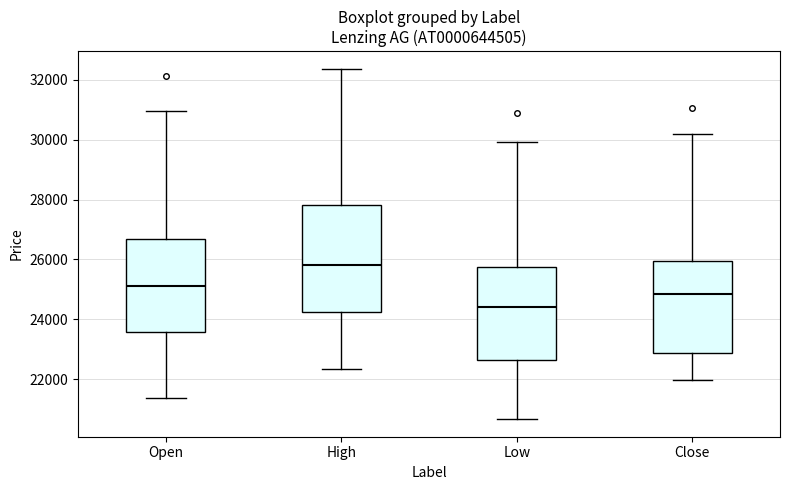

Reading left to right, transcribe this box plot: for each box, give where its median line is, the range the box spans, and where its two whiskers end, as read against the y-axis. The values are not printed on the chart, so give them approximately, as read against the axis.

Open: median 25200, box 23600 to 26600, whiskers 21400 to 31000
High: median 25800, box 24200 to 27800, whiskers 22400 to 32400
Low: median 24400, box 22600 to 25800, whiskers 20600 to 30000
Close: median 24800, box 22800 to 26000, whiskers 22000 to 30200